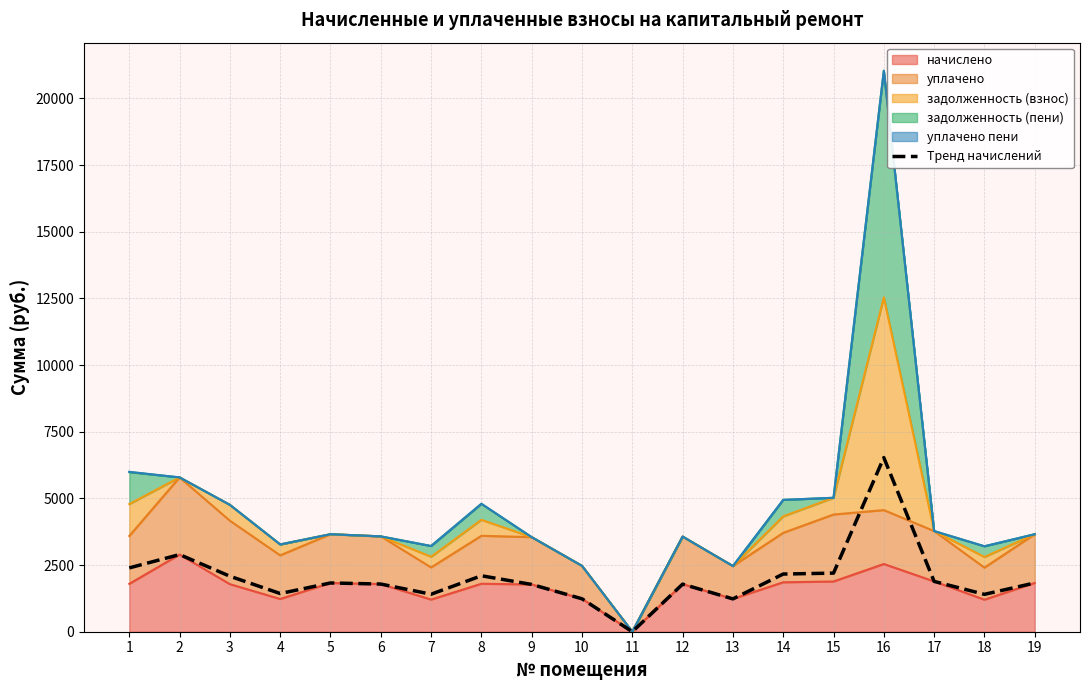

What is the value of the 10th point from the left?

1235.2